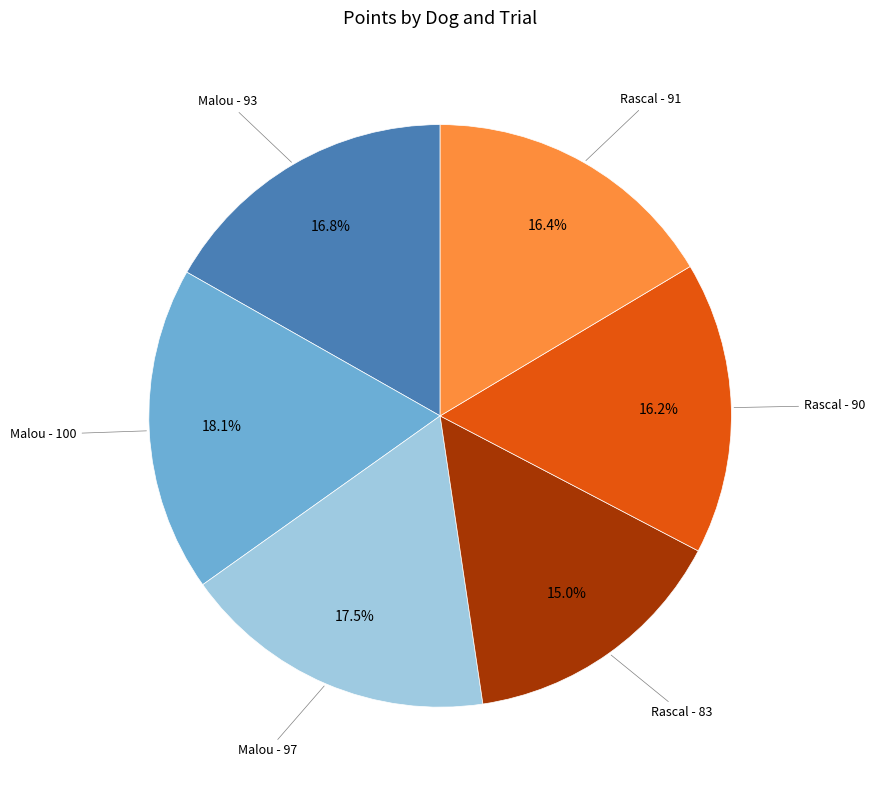

Does any single category account for the majority?

No